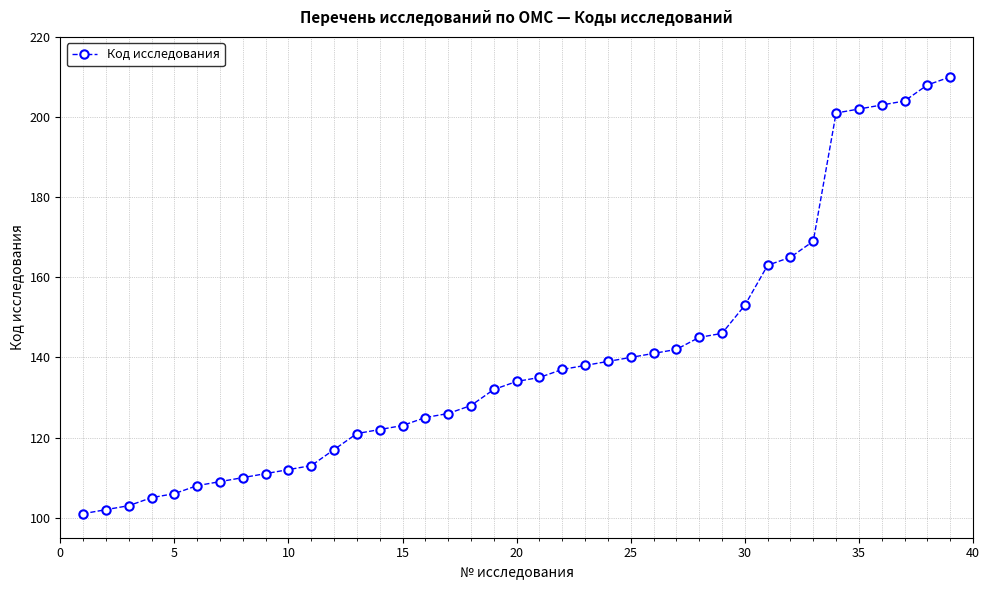

What is the value of the 3rd point from the left?

103